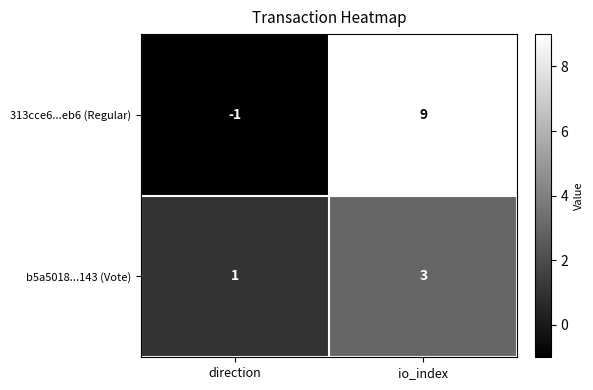

List the labels in order of b5a5018...143 (Vote) value, smallest first.

direction, io_index